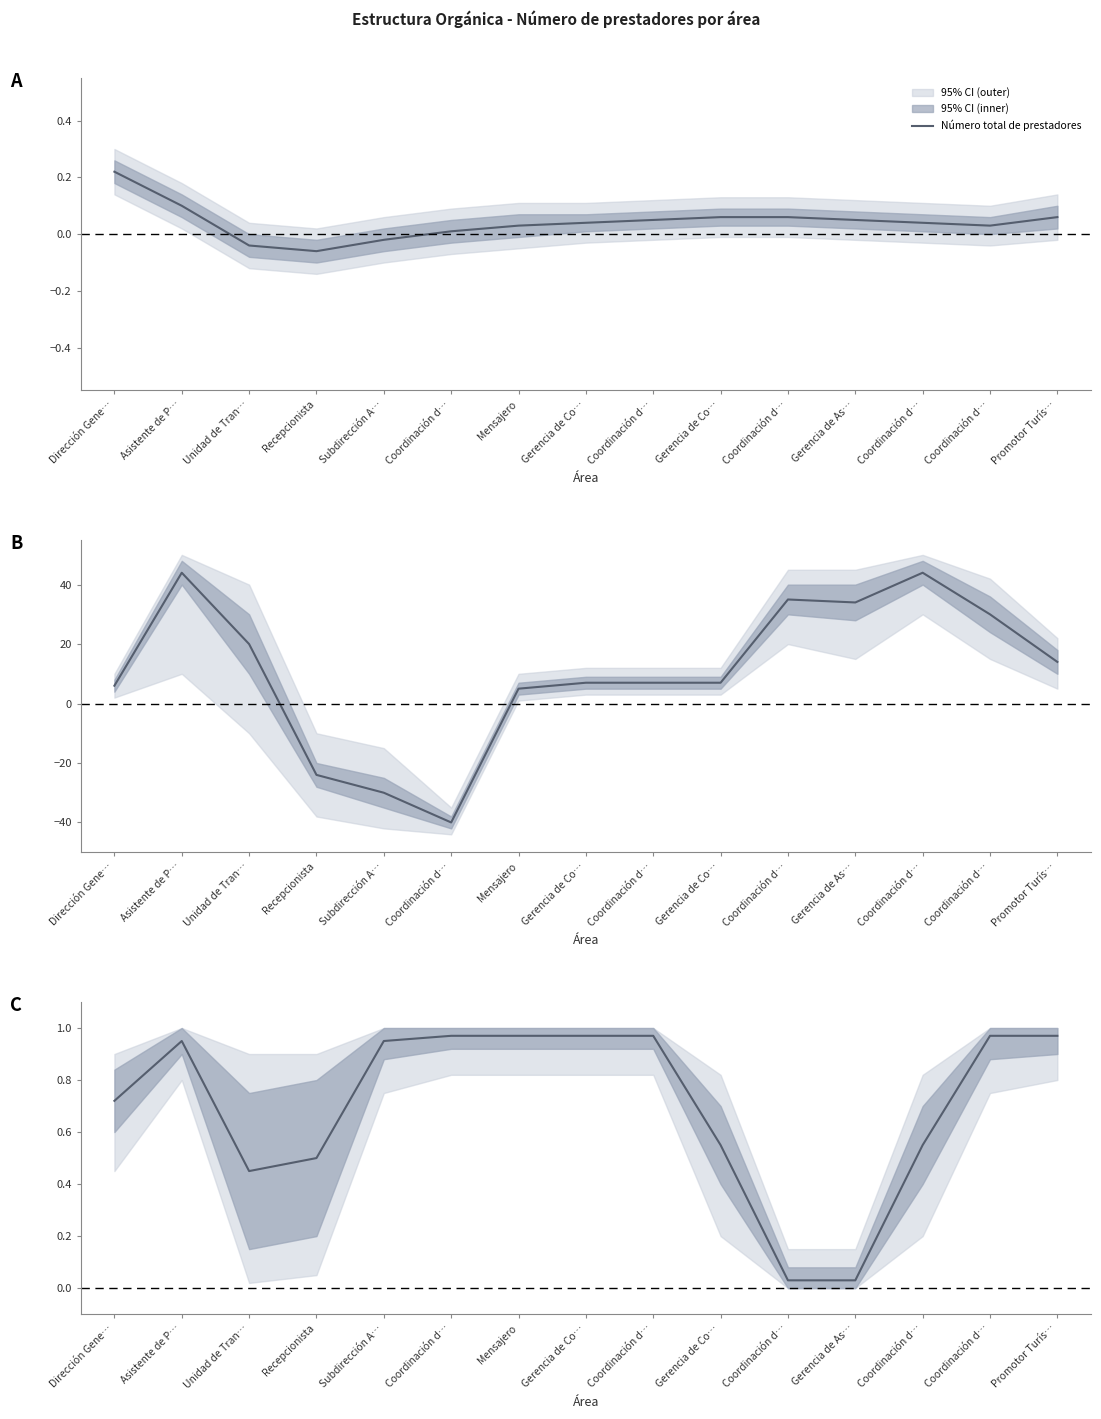

What is the label of the 12th point from the right?

Recepcionista